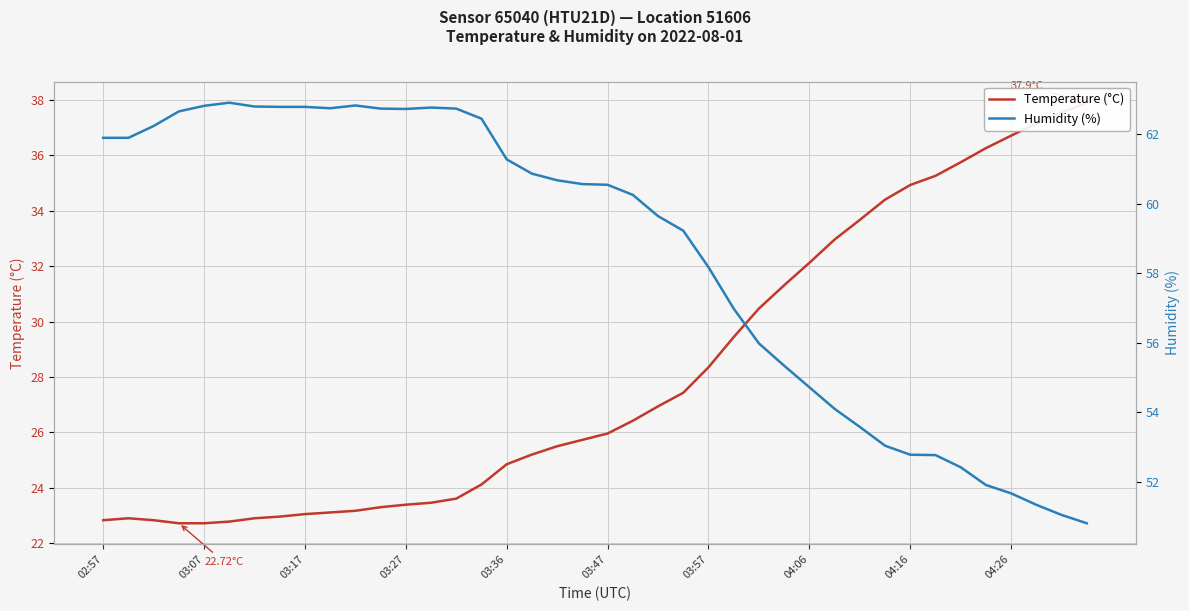

The Temperature (°C) series shows 32.1 at 04:06. True or false?

True